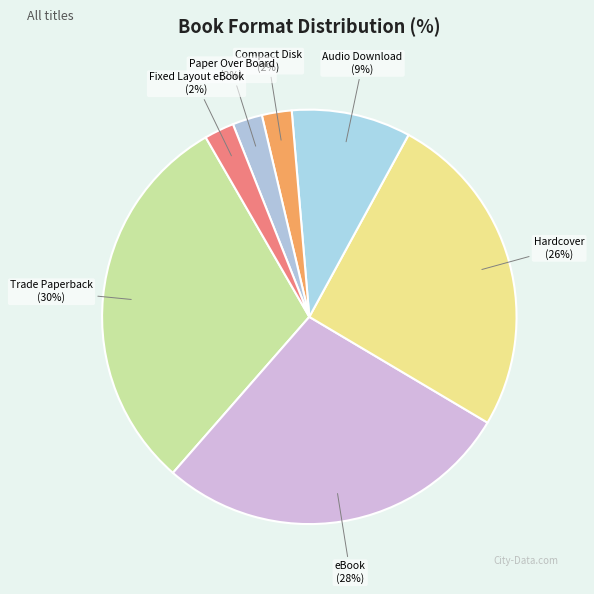

Is it true that Hardcover is 26% of the pie?

True